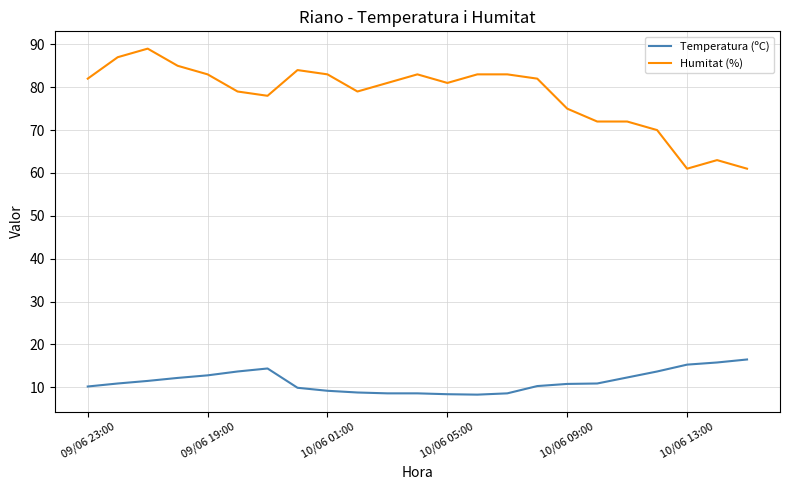

What is the lowest value of the Humitat (%) series?

61.0